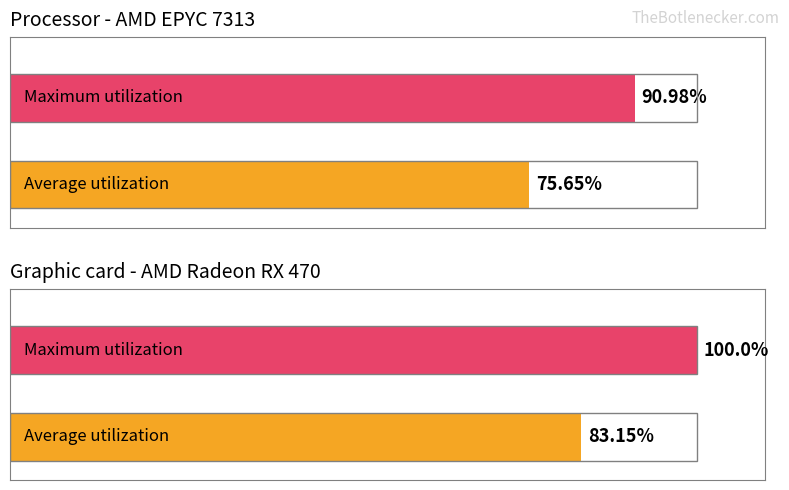

What is the average value of the Maximum utilization series?

95.5